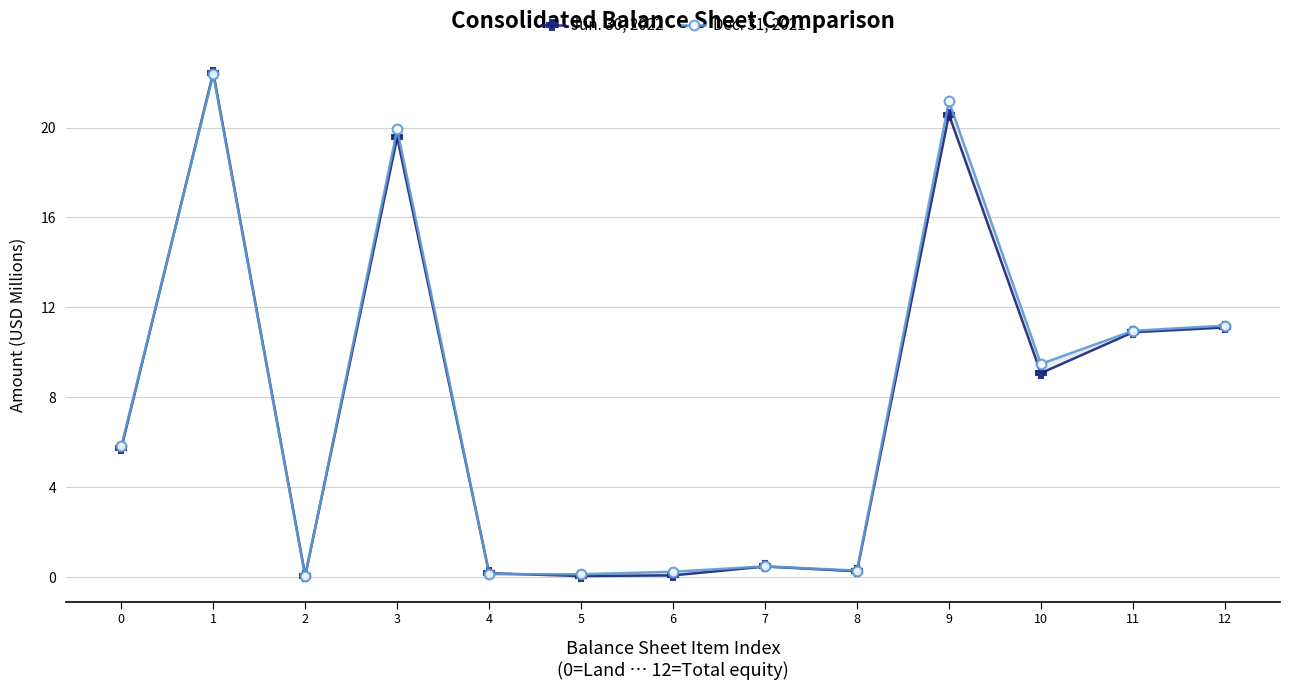

At 6, list the series in order from largest to smallest.

Dec. 31, 2021, Jun. 30, 2022